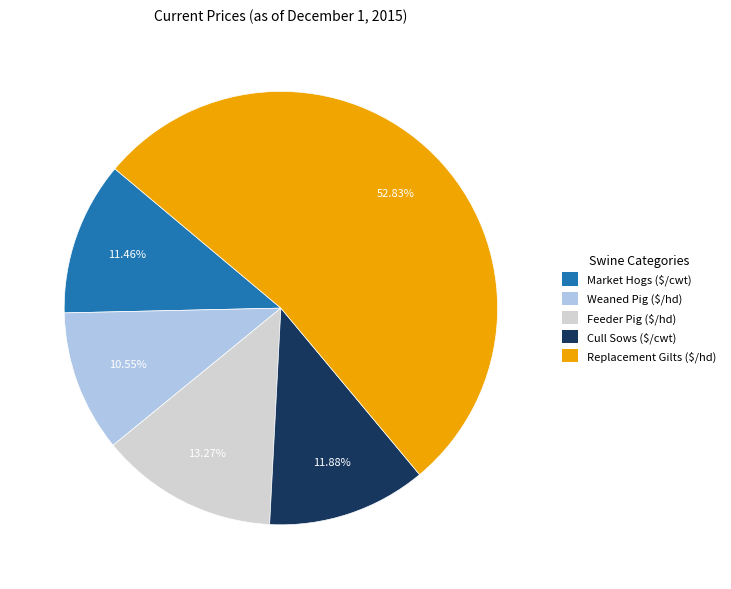

What is the majority slice?

Replacement Gilts ($/hd)